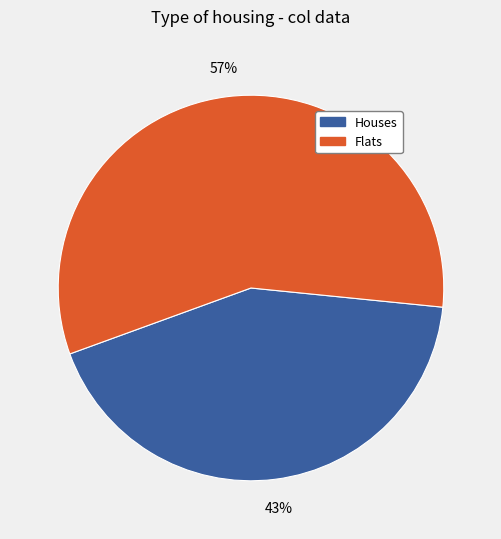

Is there any slice that represents more than half of the pie?

Yes